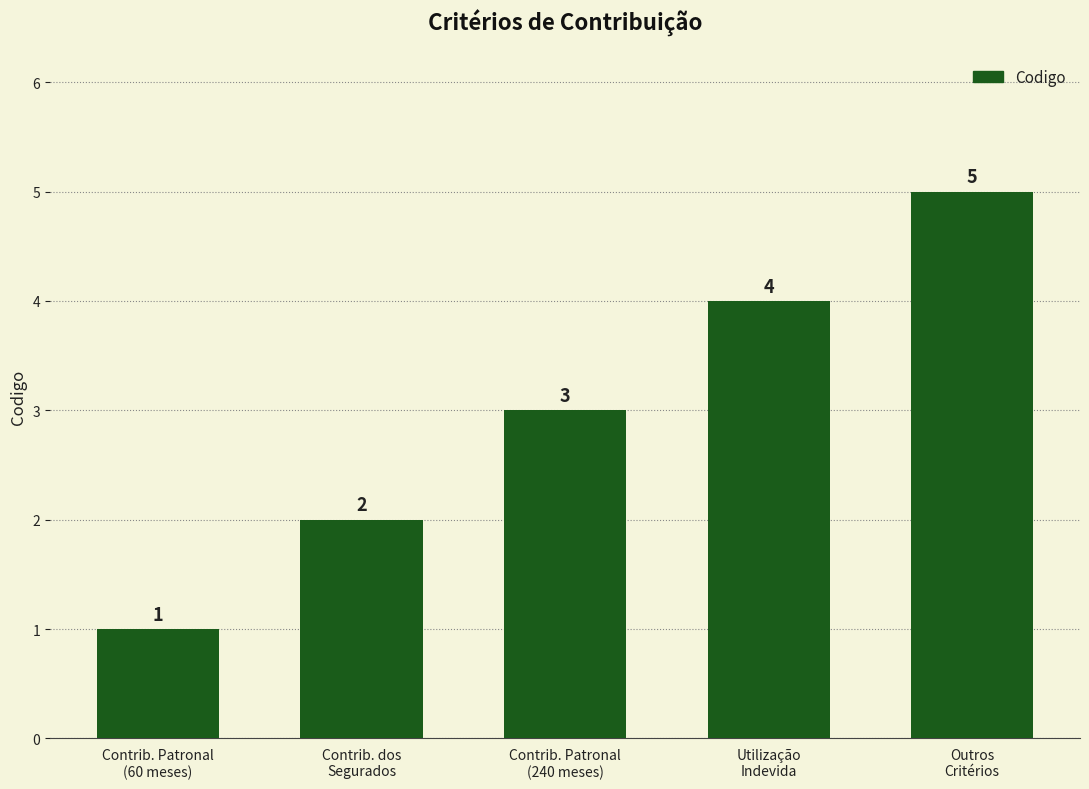

What is the maximum value shown in the chart?

5